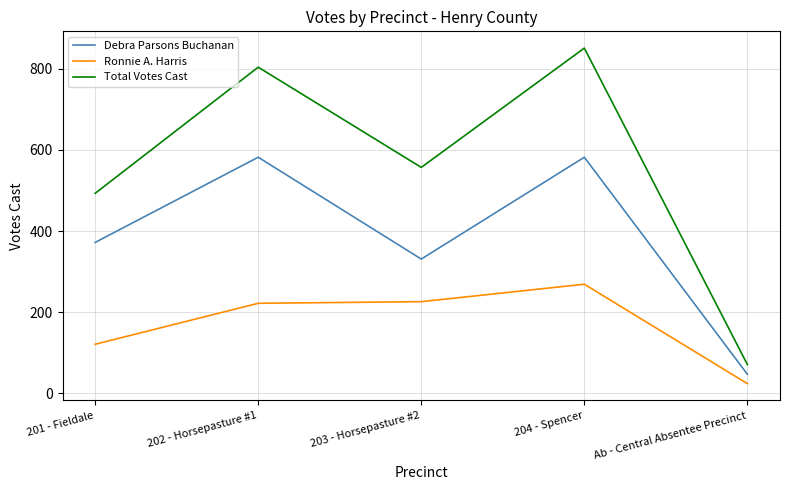

Which category has the highest value in the Ronnie A. Harris series?

204 - Spencer